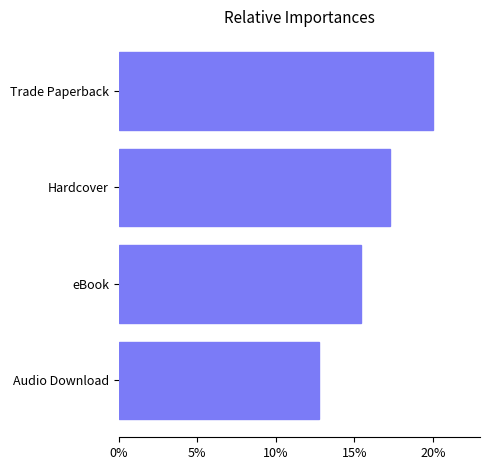

Does the chart contain any negative values?

No